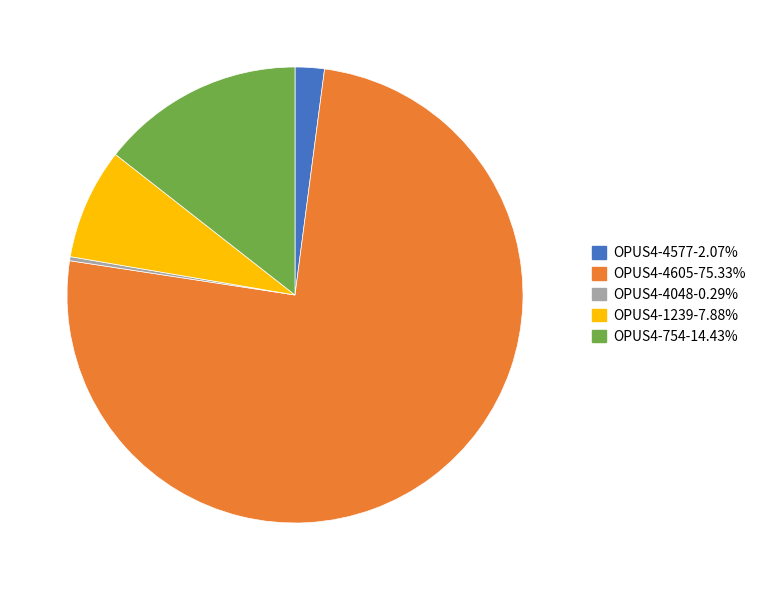

Which category has the smallest portion of the pie?

OPUS4-4048